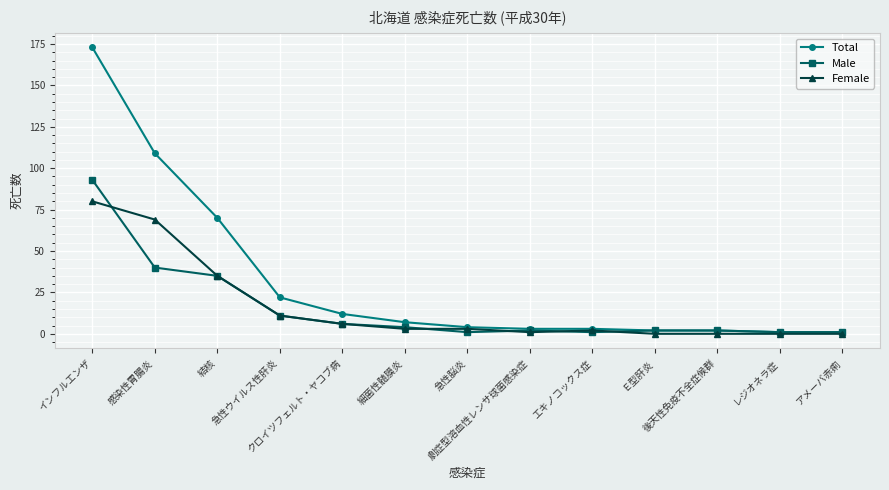

At which category is the sum across all series the highest?

インフルエンザ